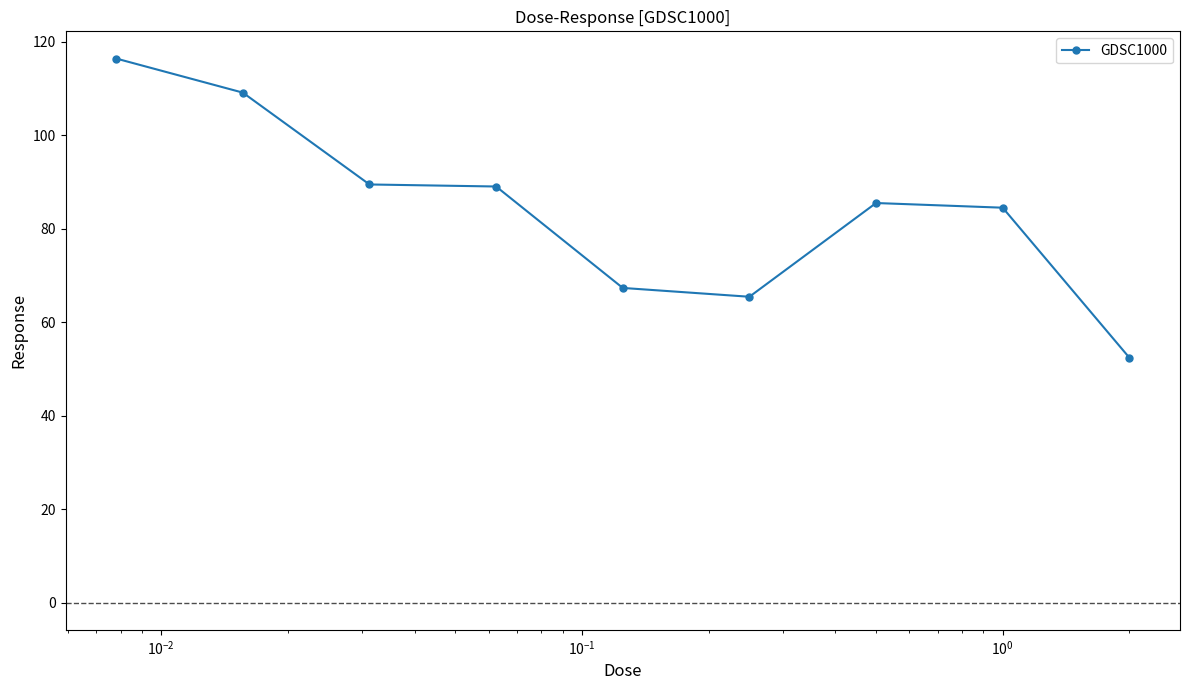

What is the smallest value displayed?

52.4